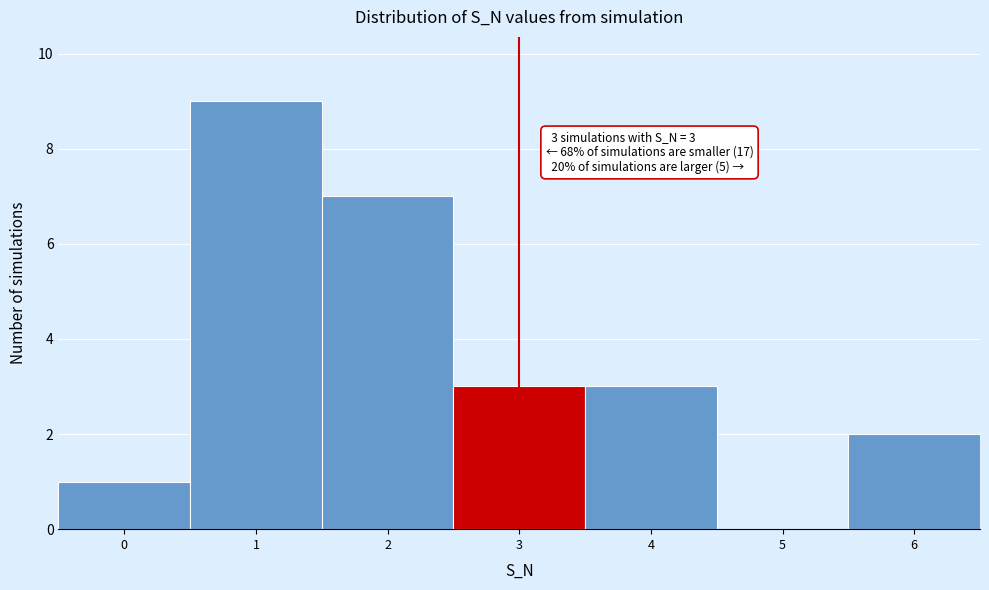

Reading right to left, extract all data points from this chart.

6=2	5=0	4=3	3=3	2=7	1=9	0=1